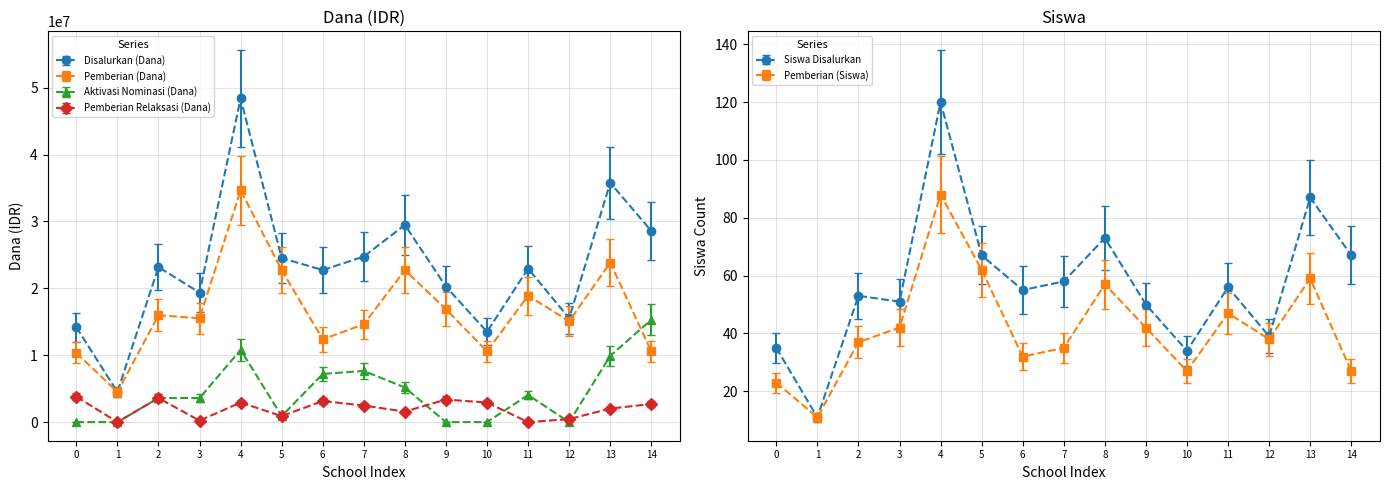

How many distinct data groups are displayed?

6